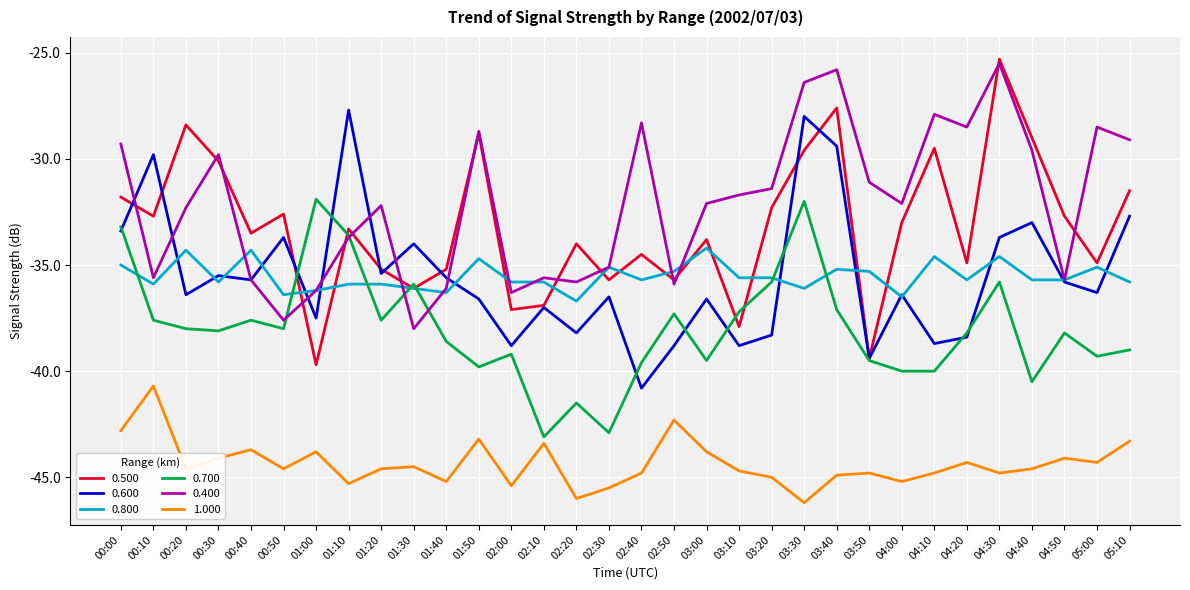

How many lines are shown in the chart?

6